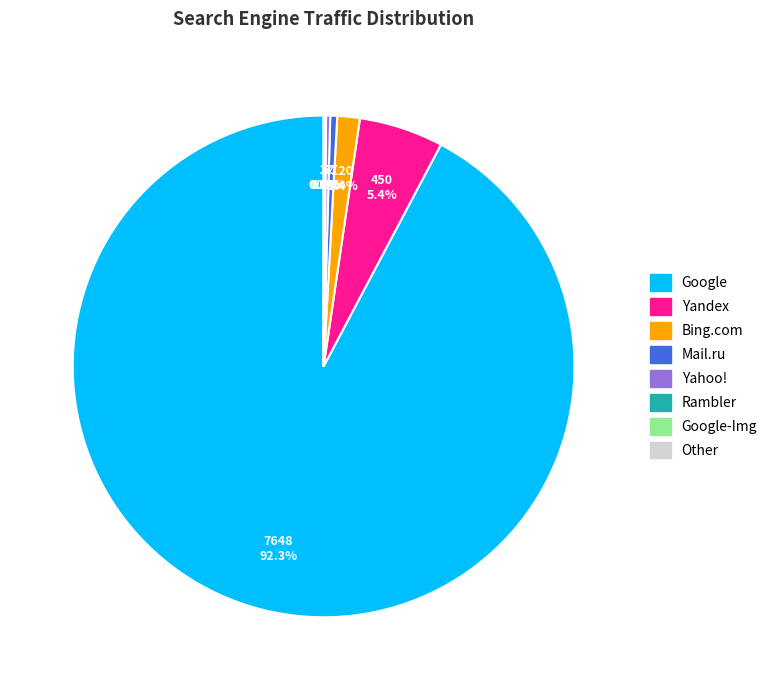

Between Bing.com and Mail.ru, which is larger?

Bing.com